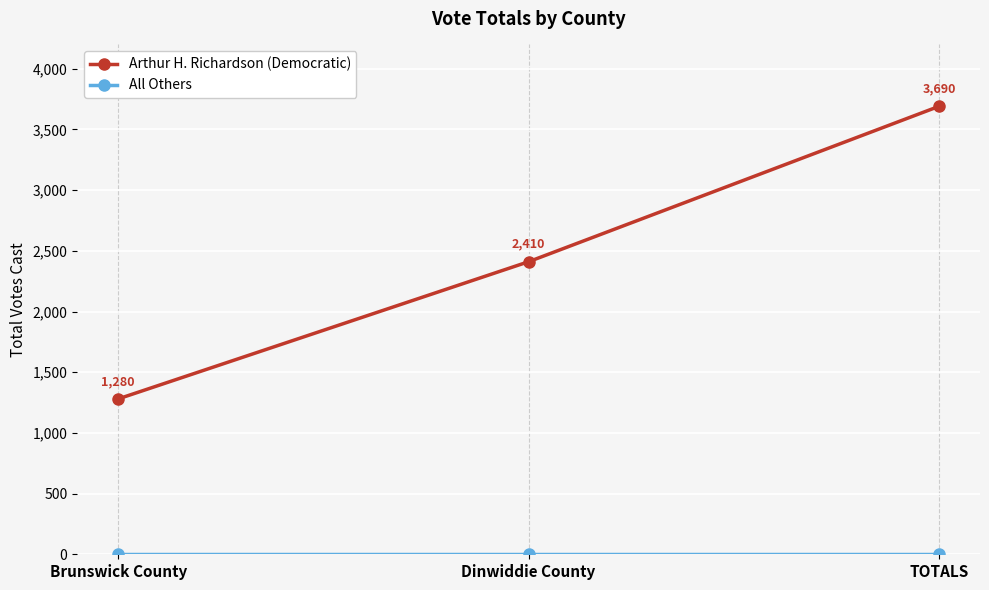

Between Brunswick County and TOTALS, which series saw the biggest shift?

Arthur H. Richardson (Democratic)